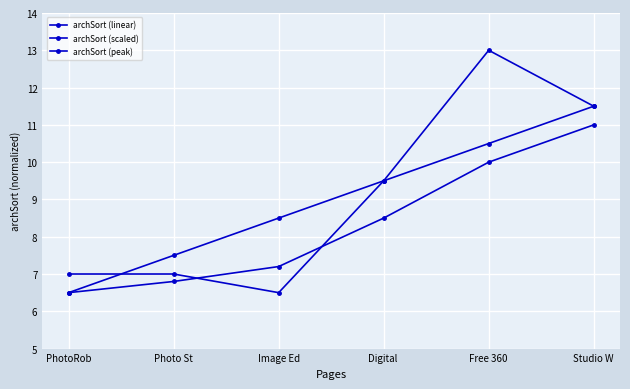

How many lines are shown in the chart?

3